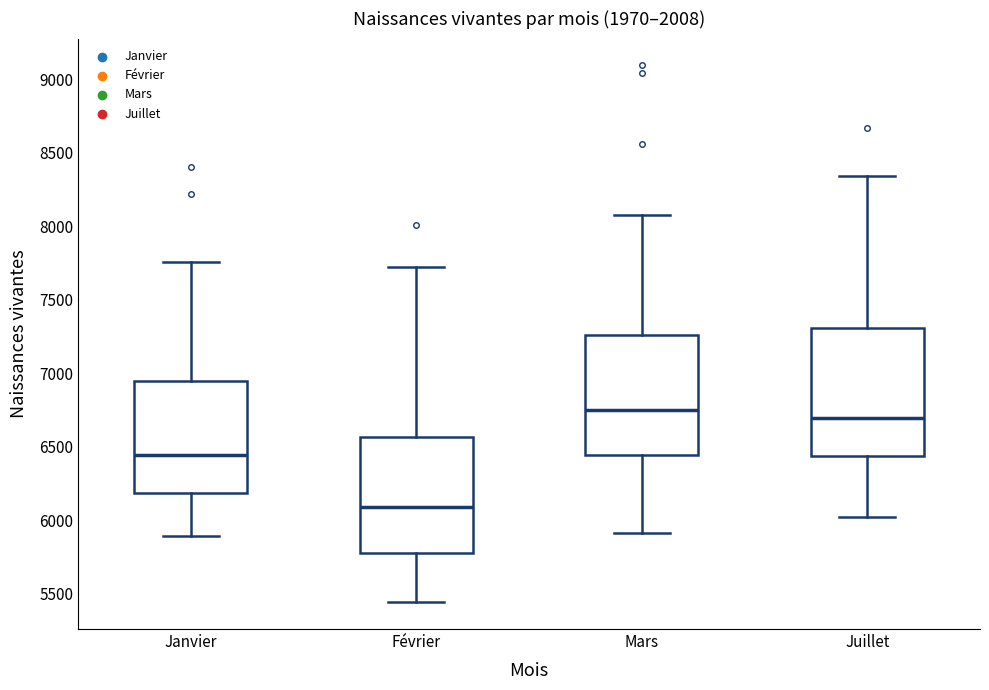

Which box's median line is the highest?

Mars